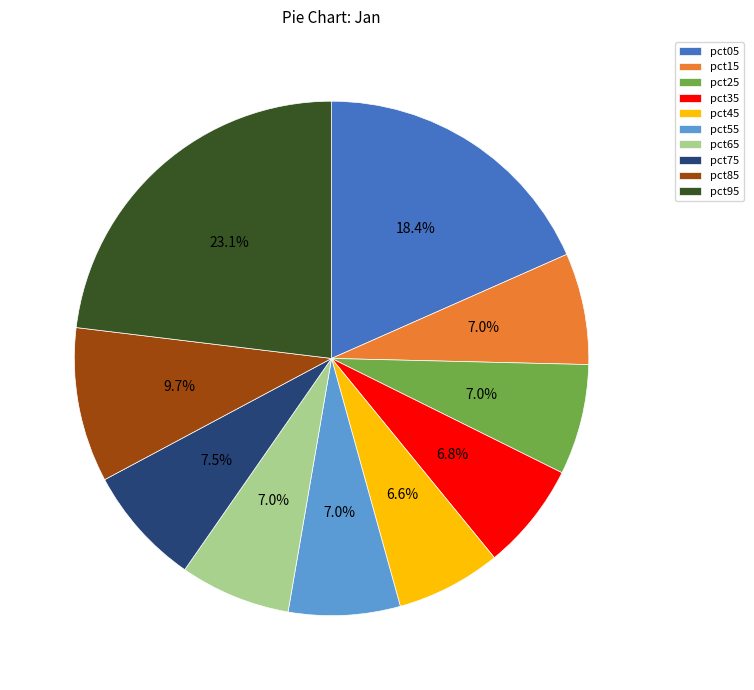

What is the total percentage of pct55 and pct15?

14.0%